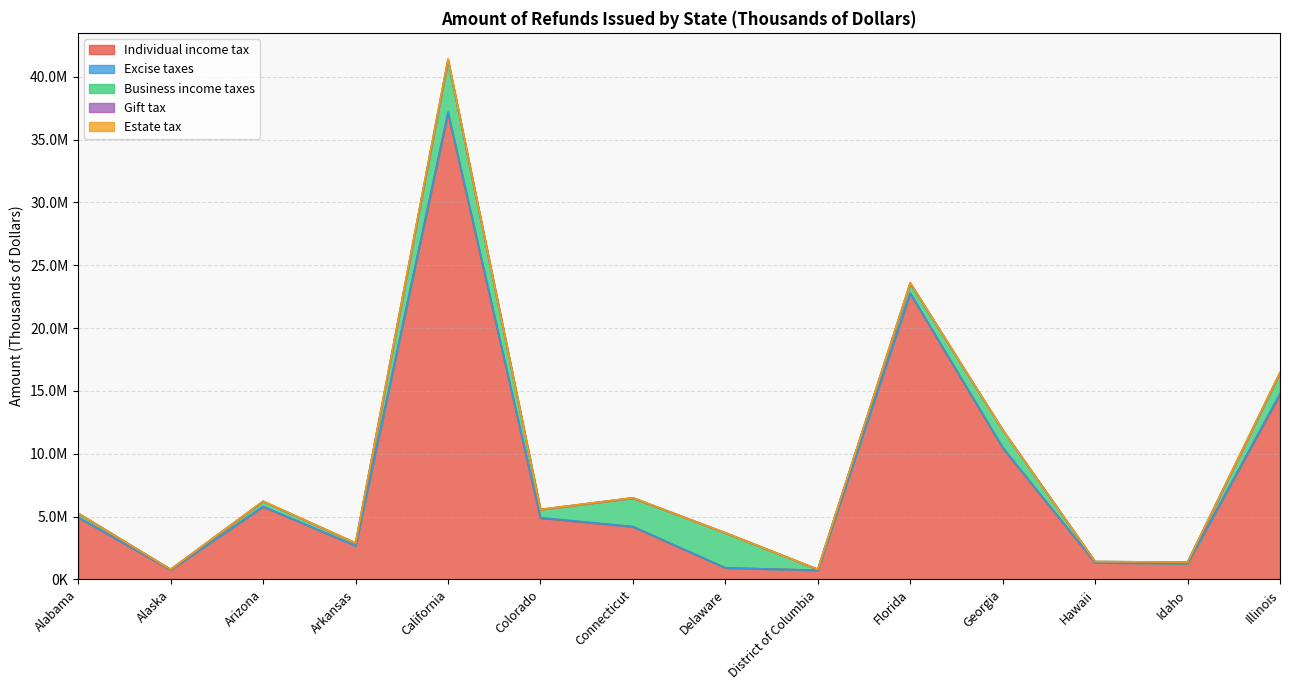

Between Illinois and District of Columbia, which is larger?

Illinois